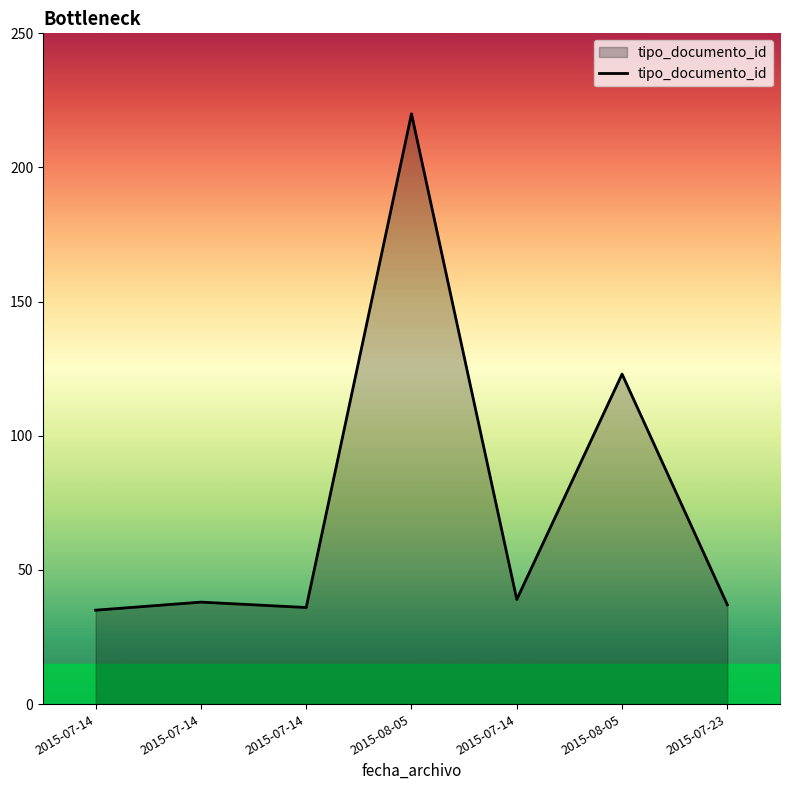

True or false: the data shows 39 at 2015-07-14.

True